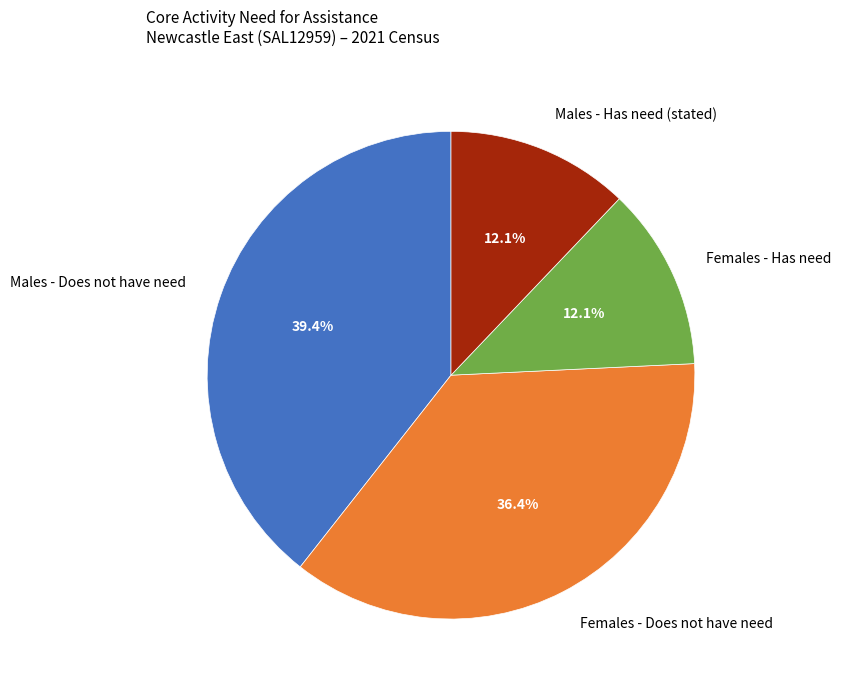

What is the ratio of the value at Females - Has need to the value at Females - Does not have need?

0.3